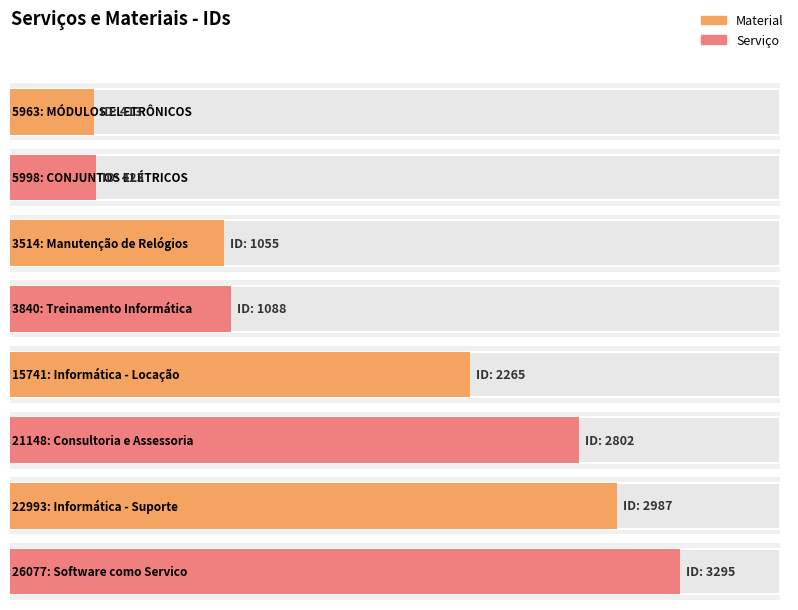

Is it true that the value at 3840: Treinamento Informática is 1088?

True